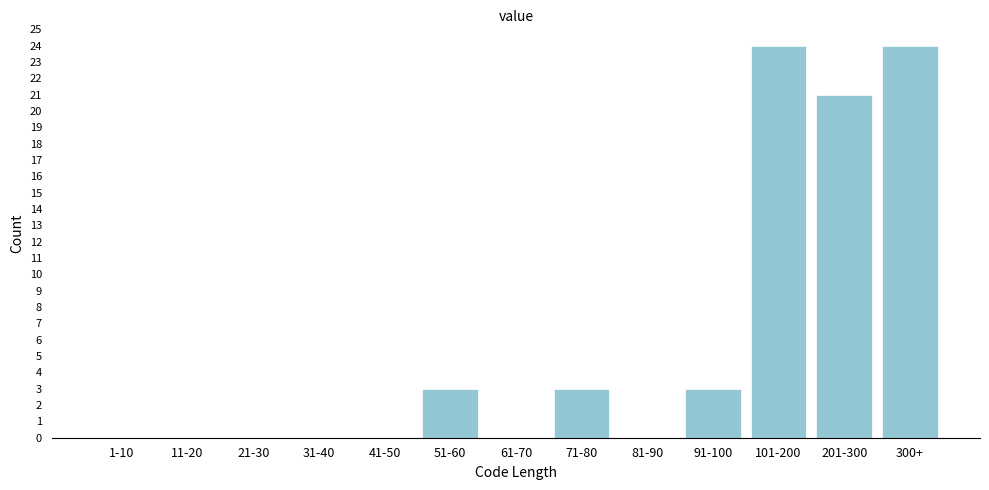

Reading left to right, what are all the values shown in this chart?

1-10=0	11-20=0	21-30=0	31-40=0	41-50=0	51-60=3	61-70=0	71-80=3	81-90=0	91-100=3	101-200=24	201-300=21	300+=24